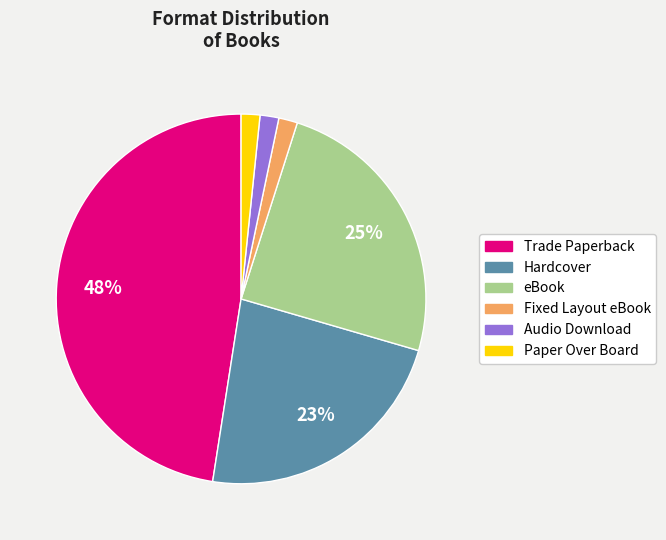

Do Hardcover and Audio Download together represent more than half of the pie?

No